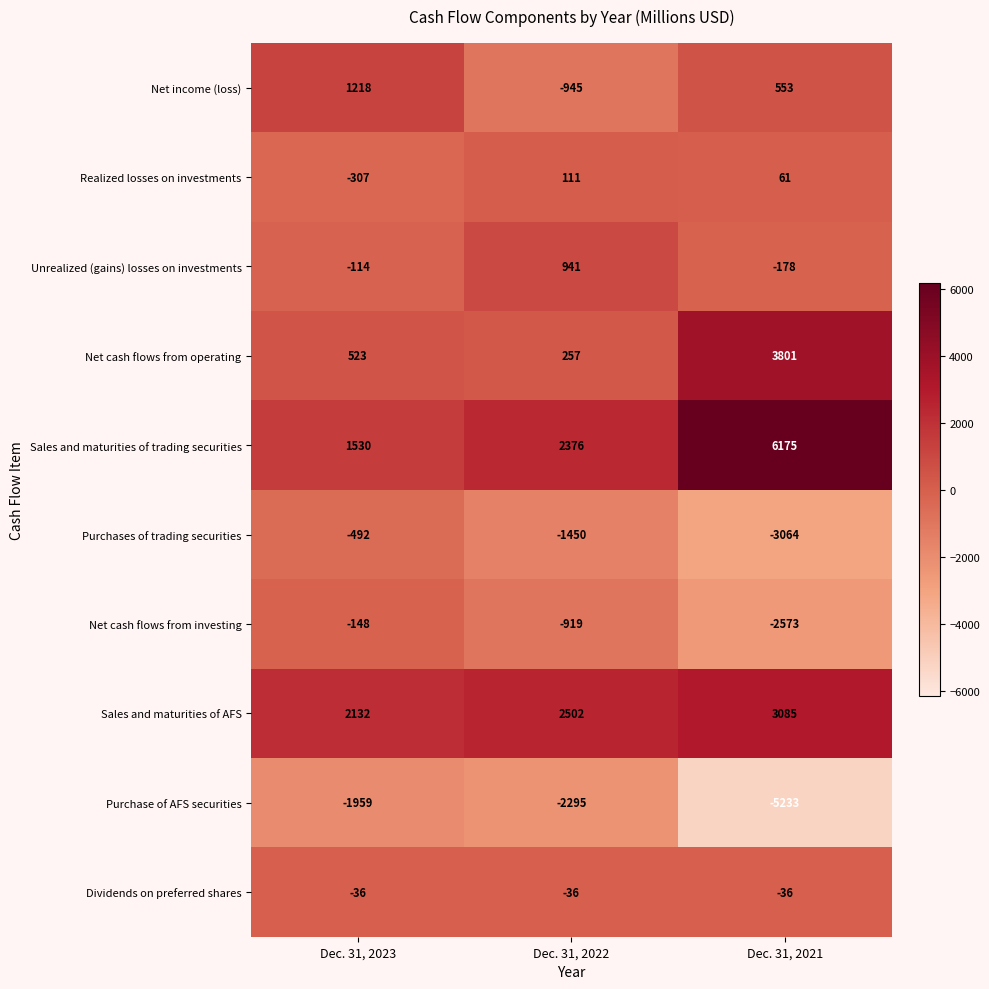

What is the difference between the maximum and minimum values in the Sales and maturities of trading securities series?

4645